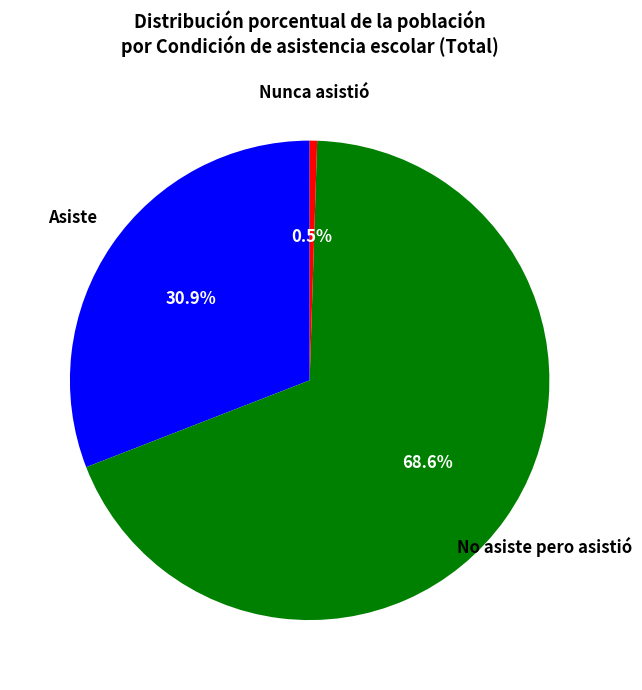

Is there any slice that represents more than half of the pie?

Yes